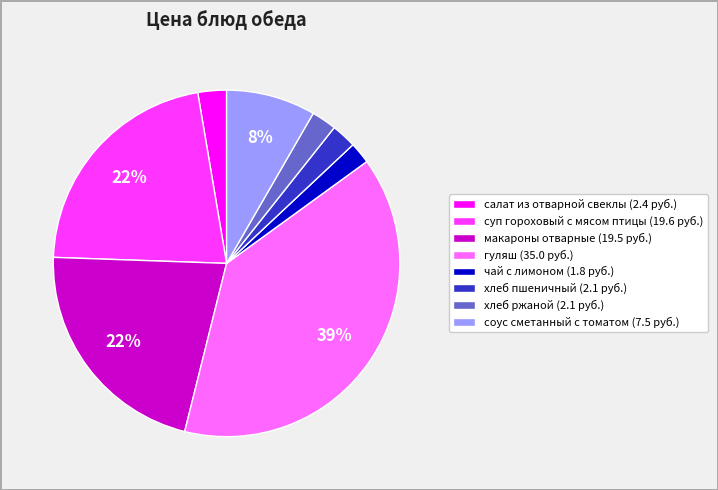

What percentage is the макароны отварные slice, to the nearest percent?

22%